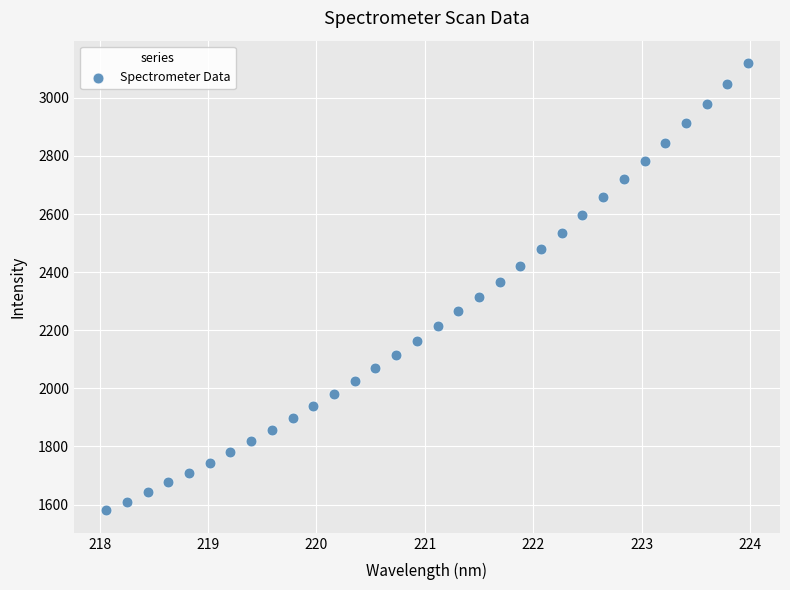

What is the range of Y values (max minus min)?

1540.1